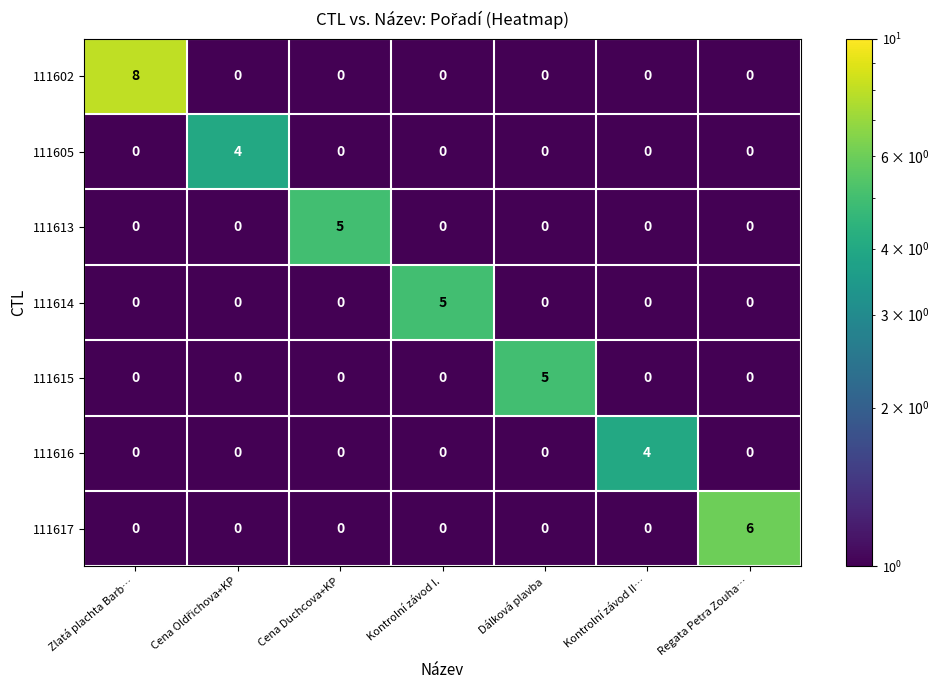

Which series has the largest range (max minus min)?

111602